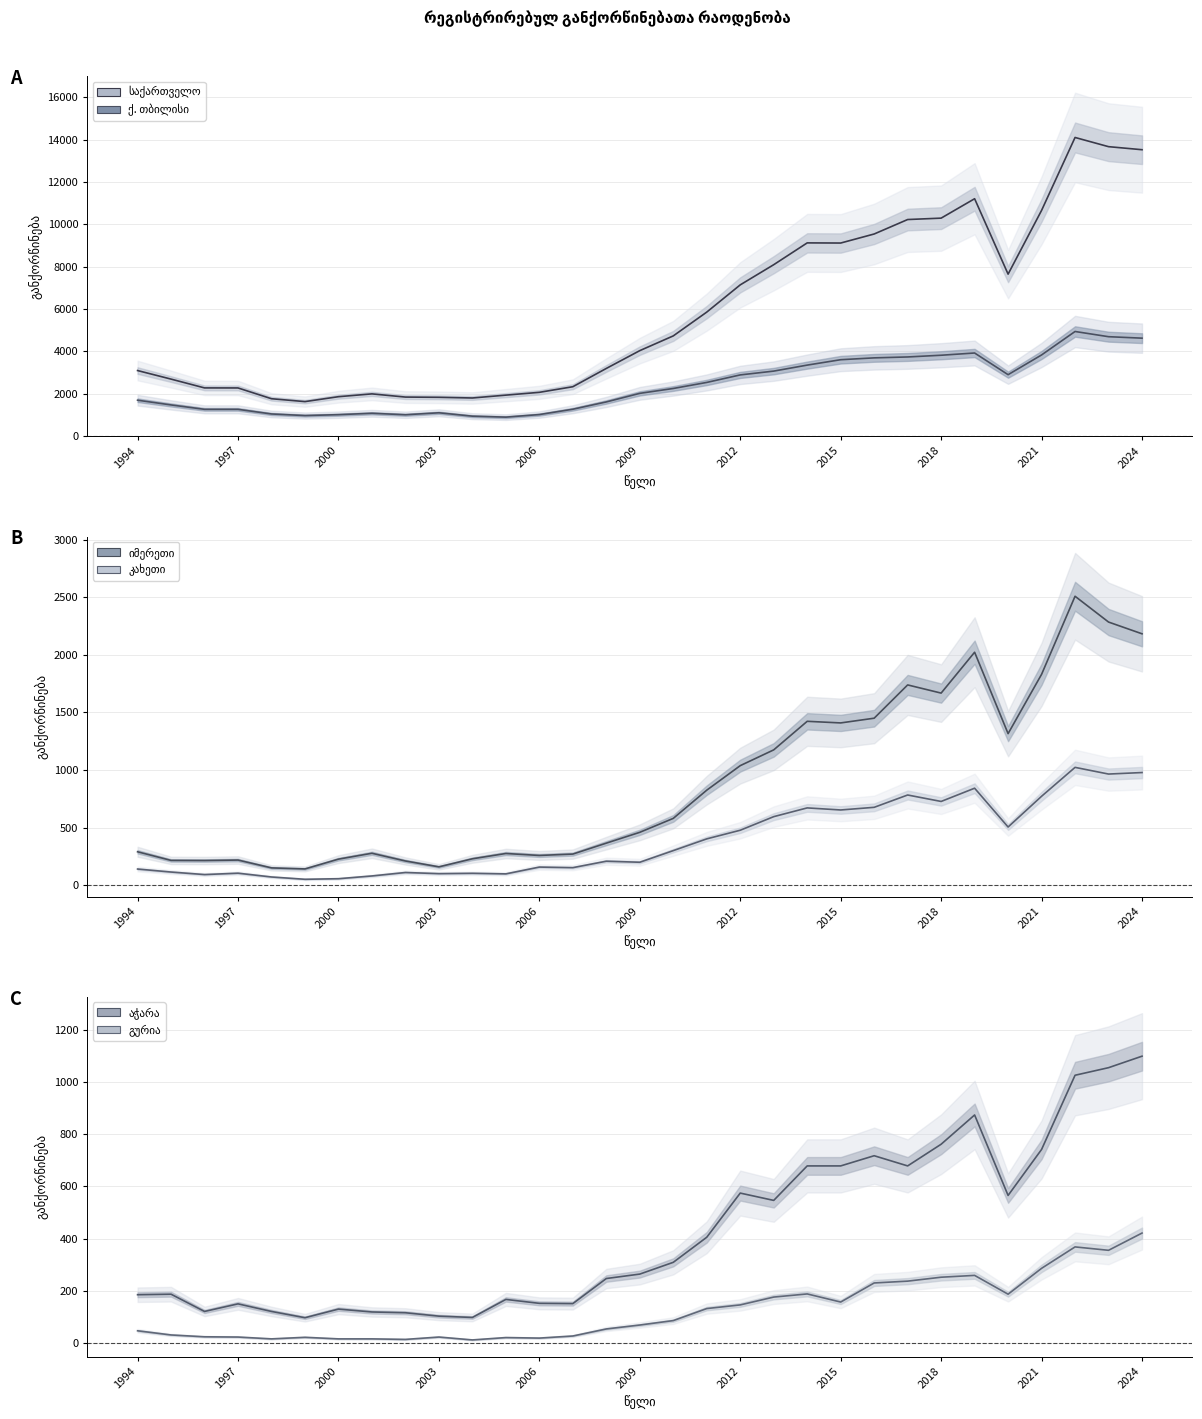

The value of გურია at 2006 is 16. True or false?

True